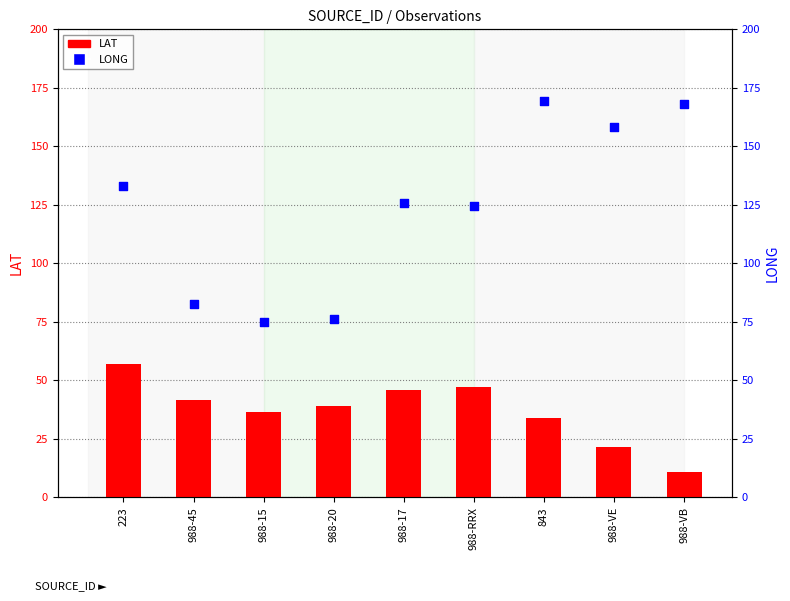

Which series reaches the minimum Y coordinate?

LAT